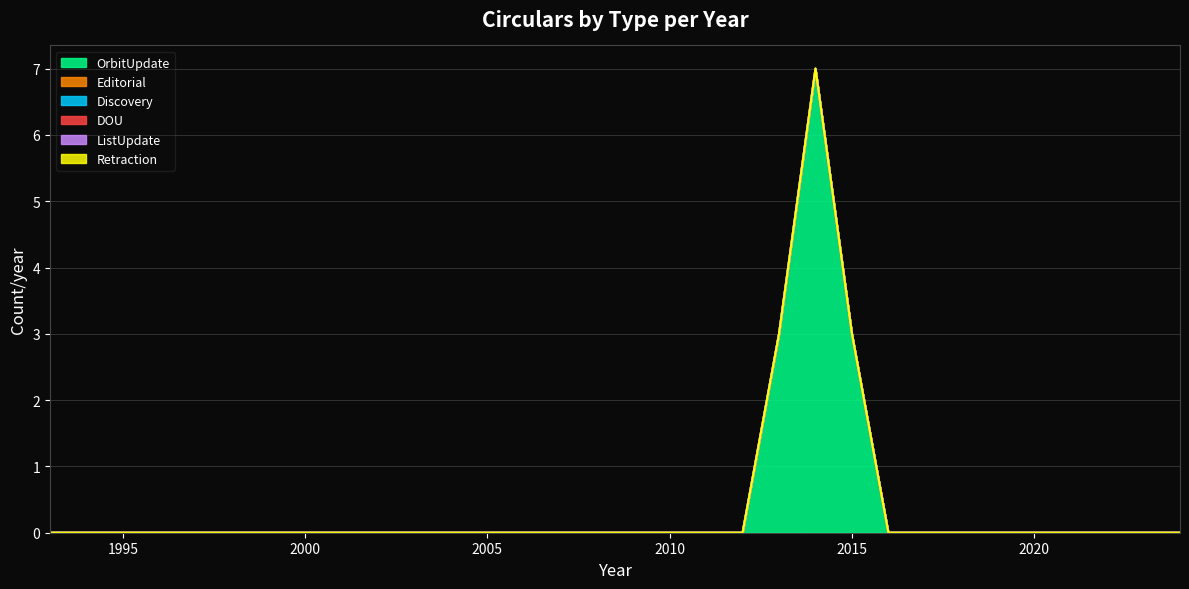

At how many categories does at least one series exceed 4?

1